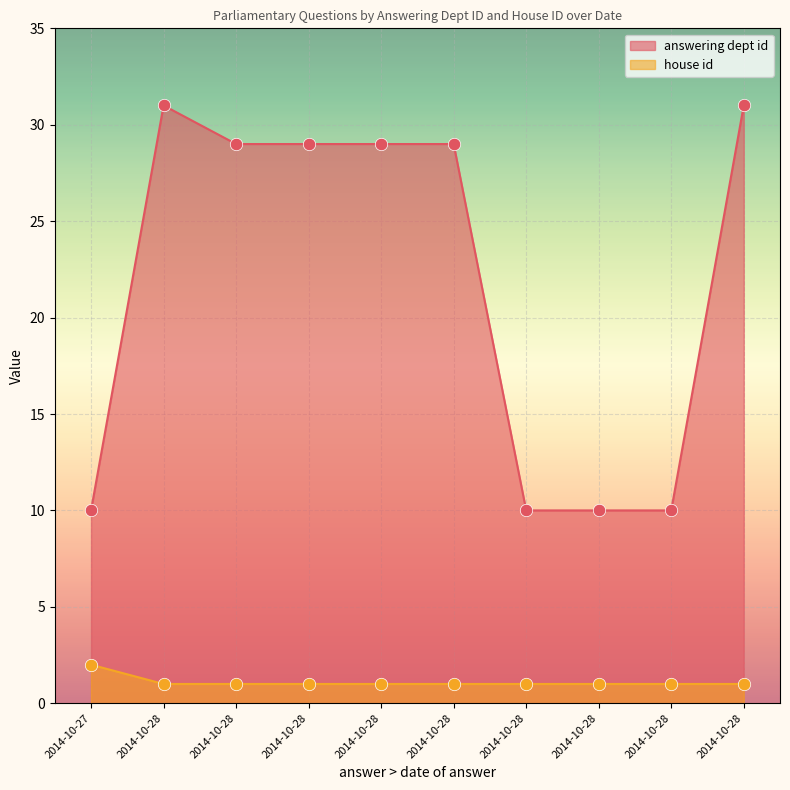

Which series contains the highest Y value?

answering dept id